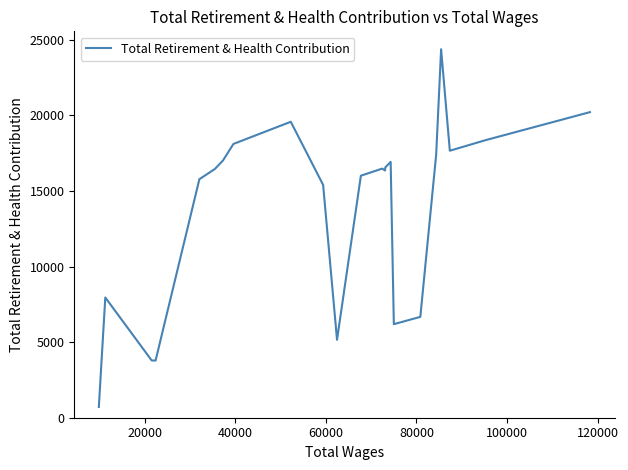

How many data points are less than 16449?

11